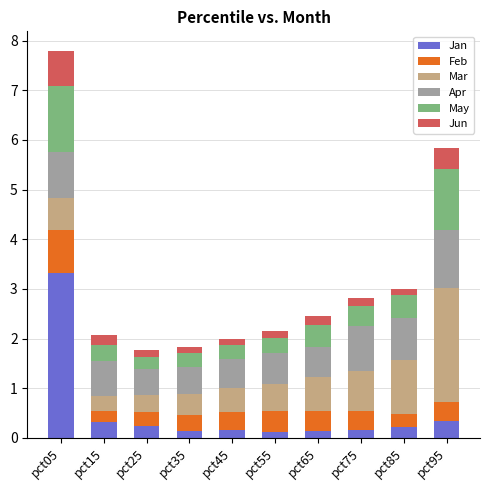

At which category is the sum across all series the highest?

pct05